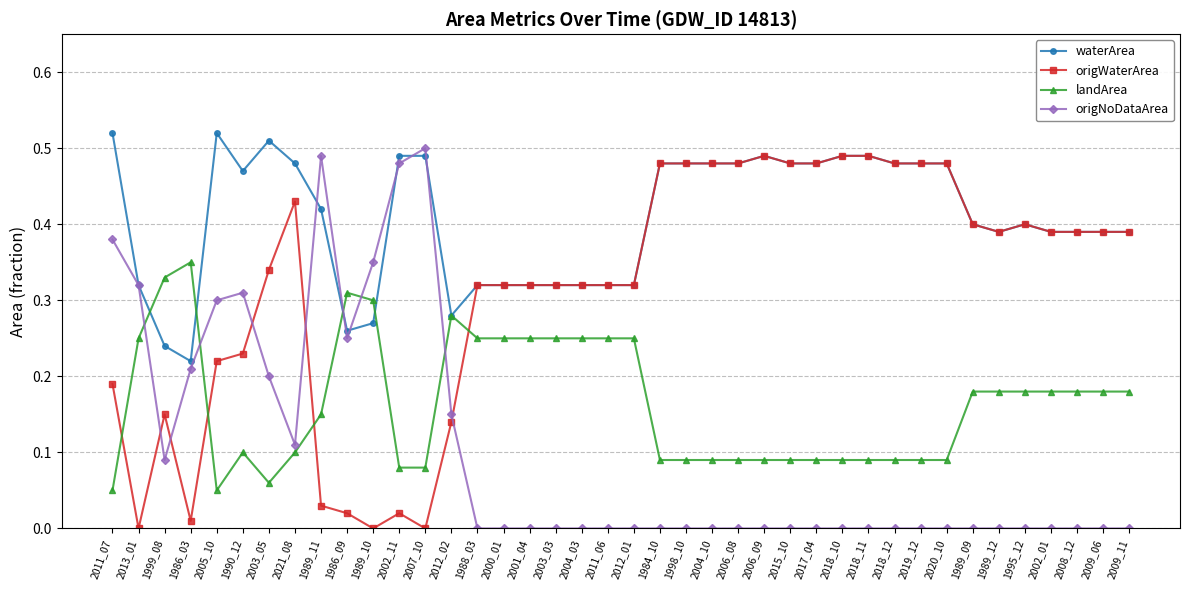

Is the value of waterArea at 2006_08 greater than the value of origNoDataArea at 2018_12?

Yes